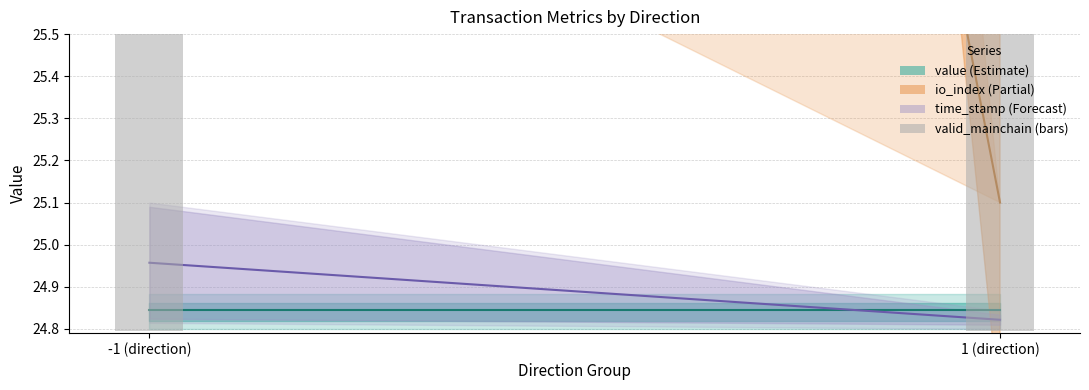

Which series has the widest spread of values?

io_index (center)